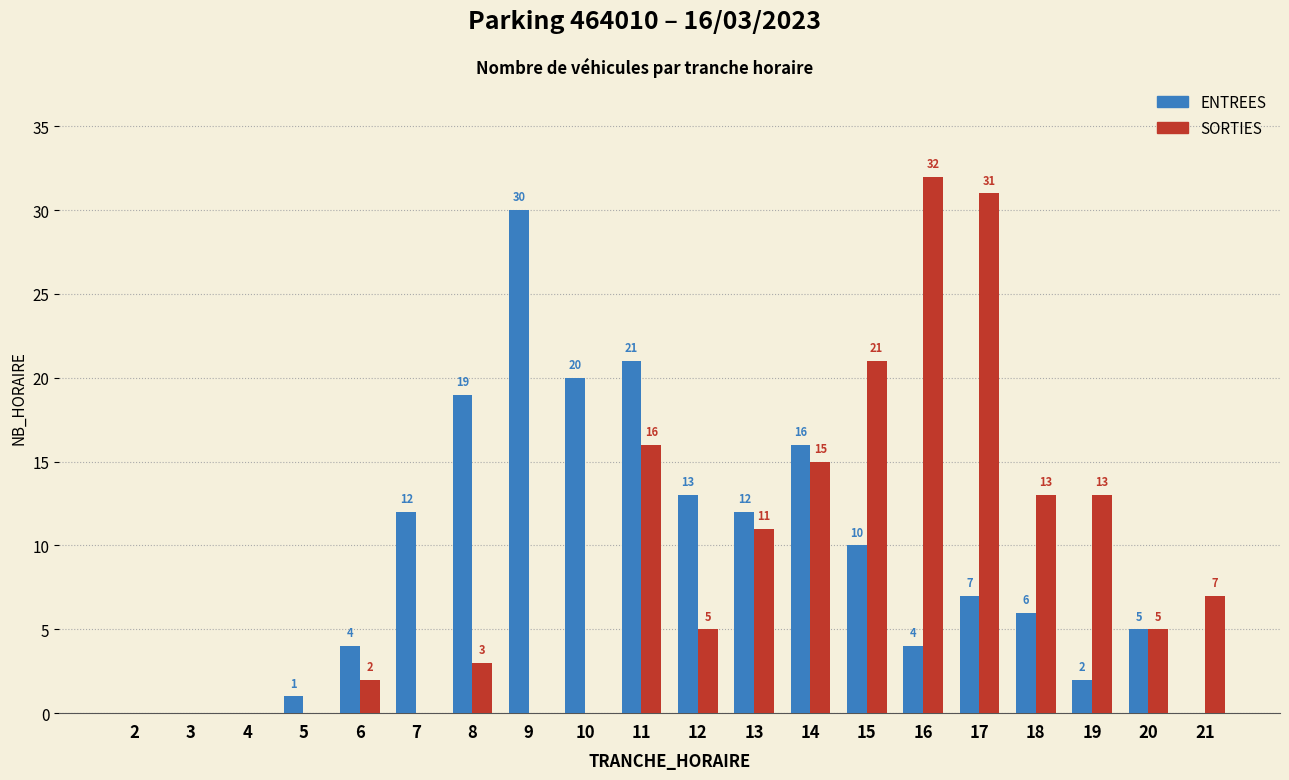

Reading left to right, list all the values displayed in this chart.

ENTREES: 2=0	3=0	4=0	5=1	6=4	7=12	8=19	9=30	10=20	11=21	12=13	13=12	14=16	15=10	16=4	17=7	18=6	19=2	20=5	21=0
SORTIES: 2=0	3=0	4=0	5=0	6=2	7=0	8=3	9=0	10=0	11=16	12=5	13=11	14=15	15=21	16=32	17=31	18=13	19=13	20=5	21=7